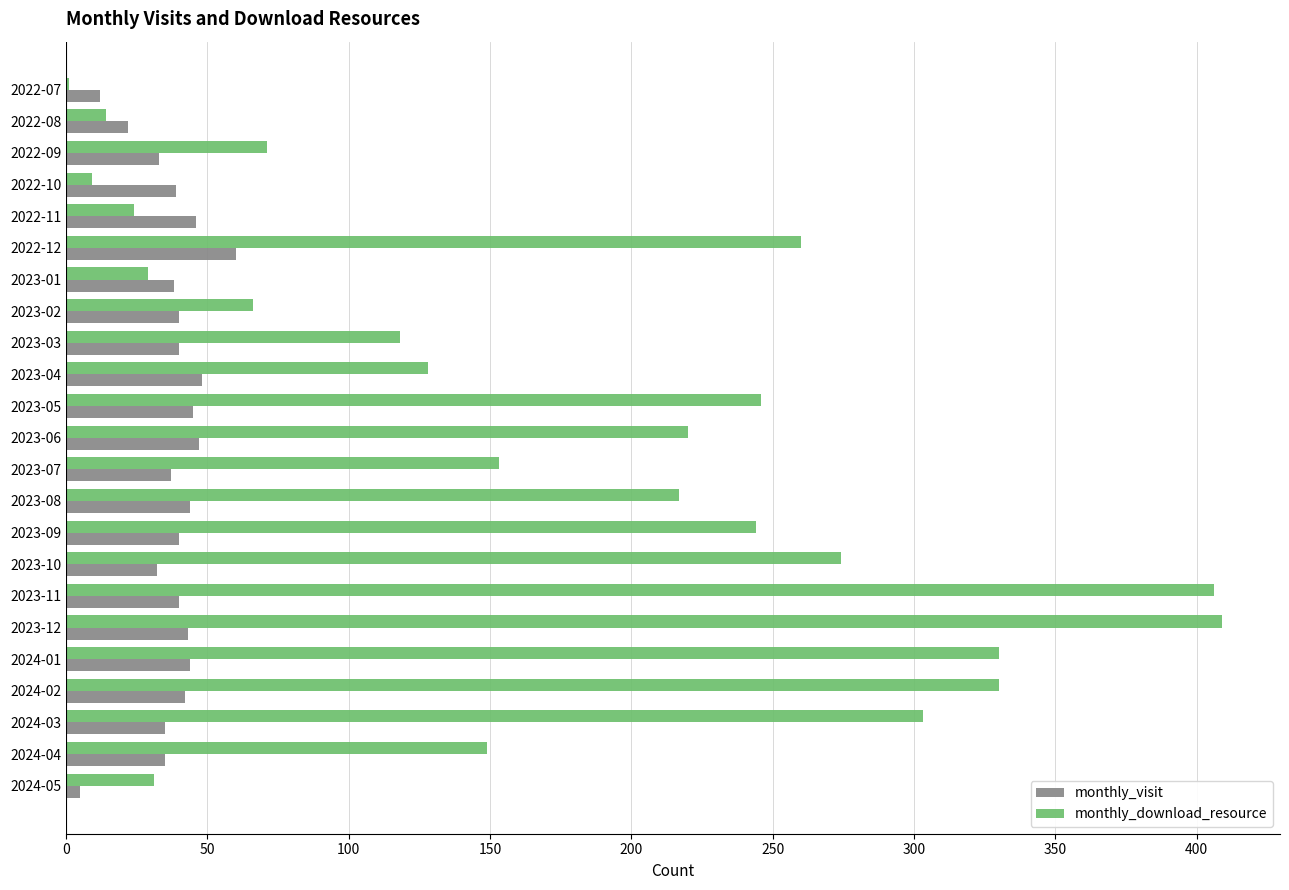

What is the highest value of the monthly_visit series?

60